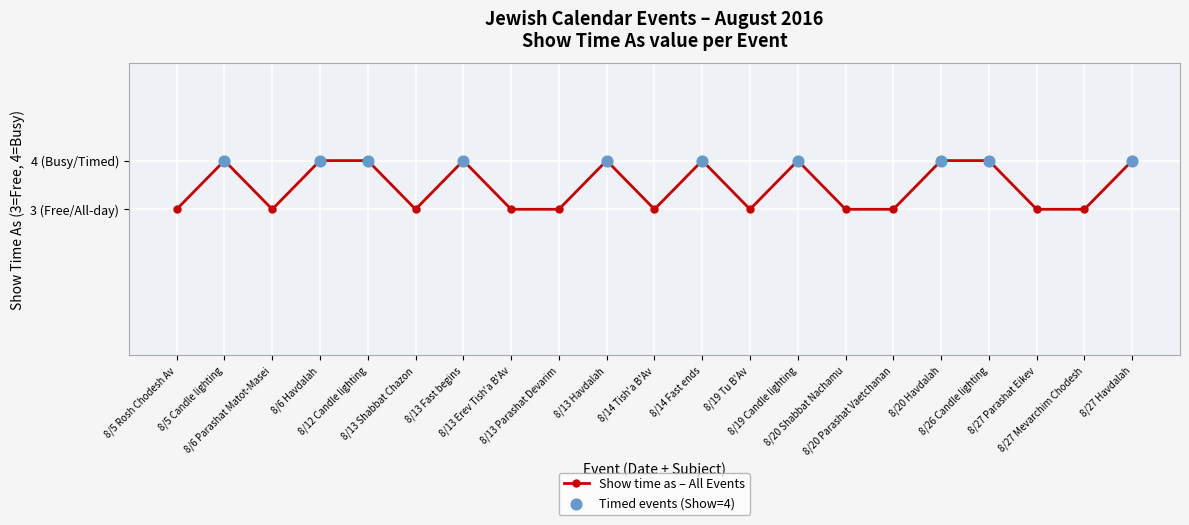

Which has a higher value, 8/13 Havdalah or 8/13 Shabbat Chazon?

8/13 Havdalah